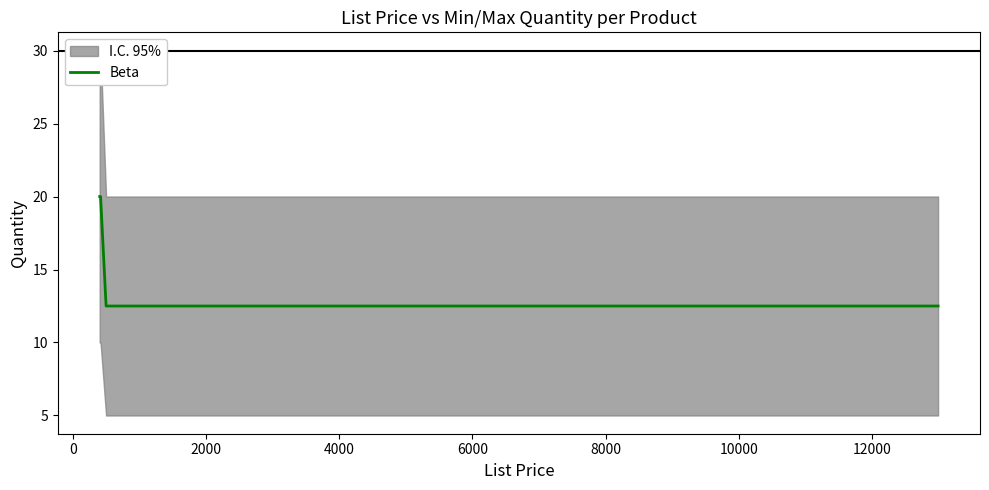

How many lines are shown in the chart?

1